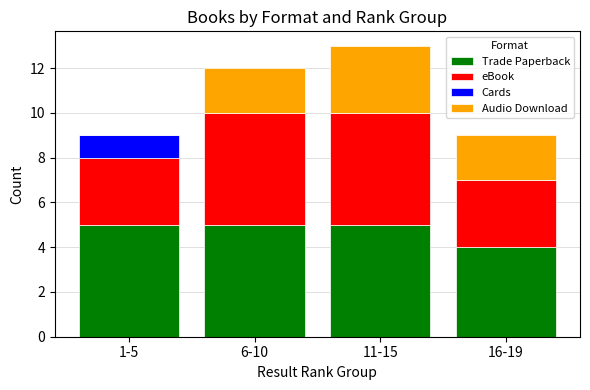

What is the total value across all series at 6-10?

12